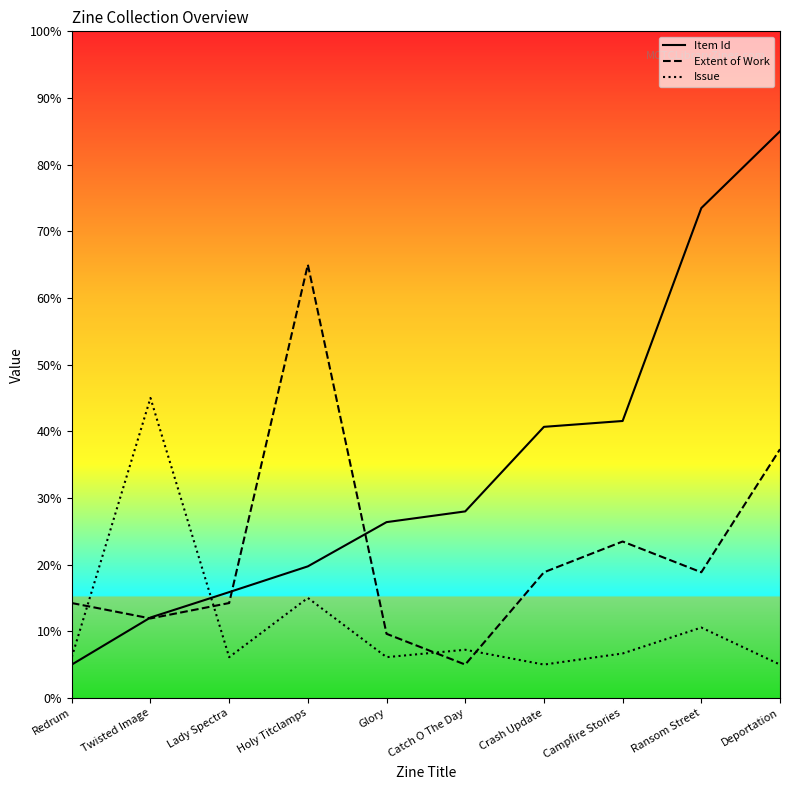

At which category does Extent of Work reach its first local peak?

Holy Titclamps